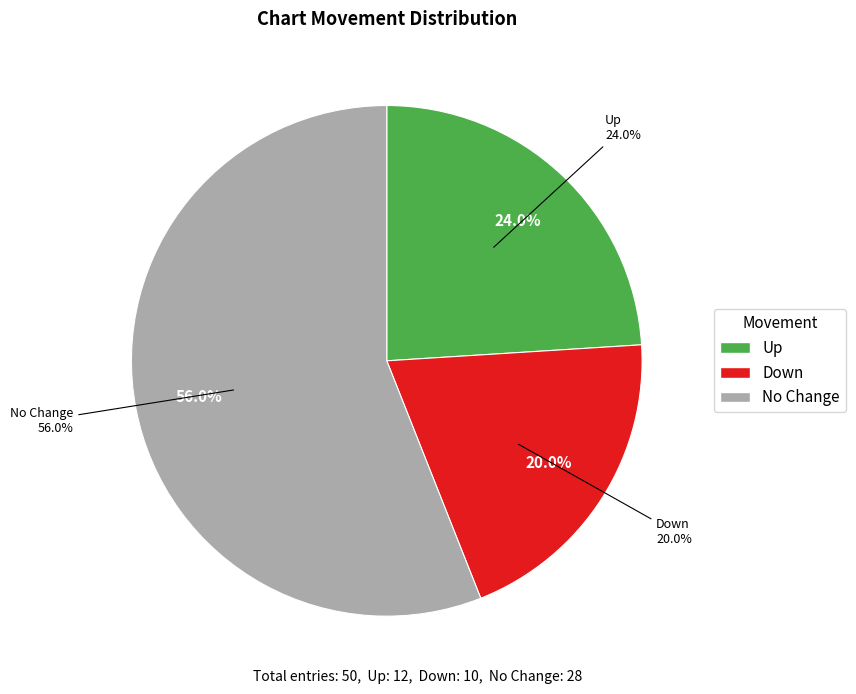

To the nearest percent, what is the difference between the - and up slice percentages?

32%